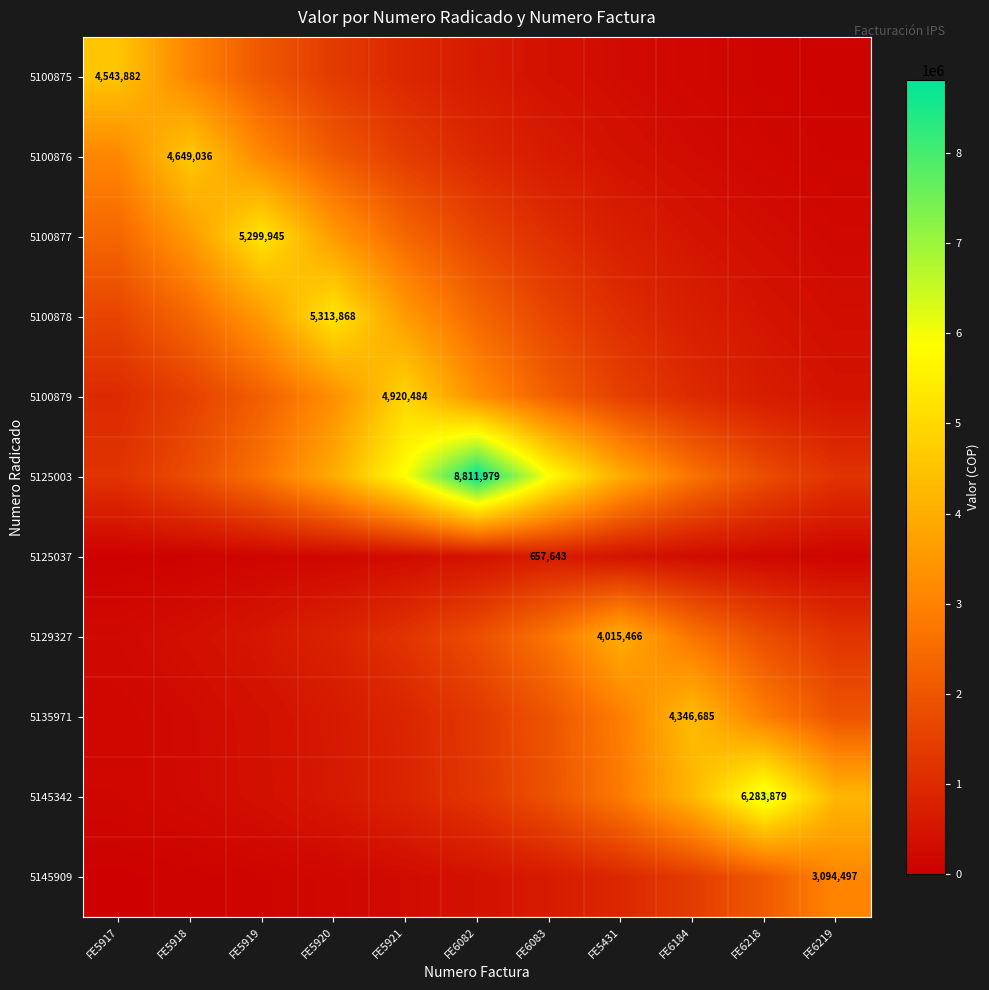

True or false: 5135971 has a value of 588259.8 at FE5920.

True